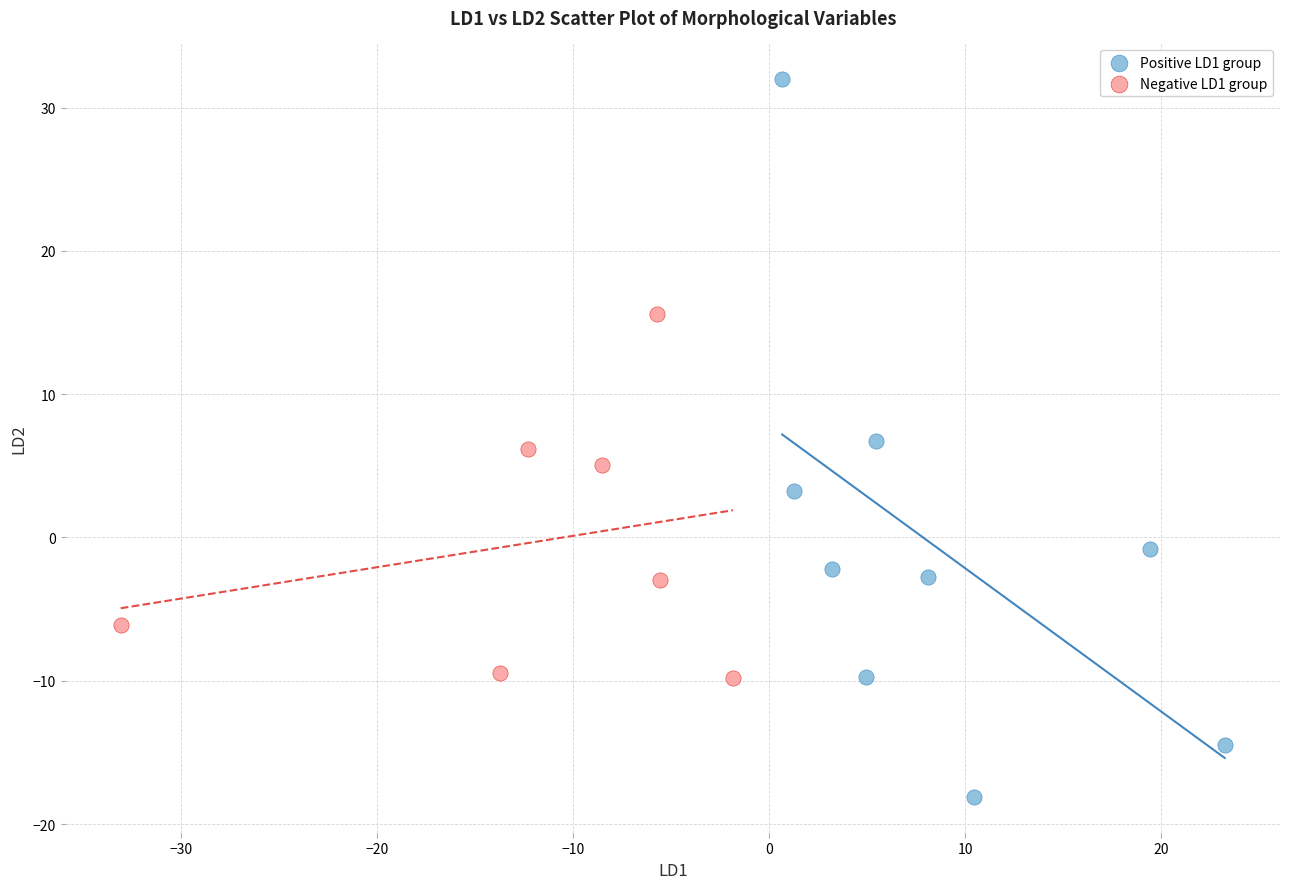

Which series contains the lowest Y value?

Positive LD1 group